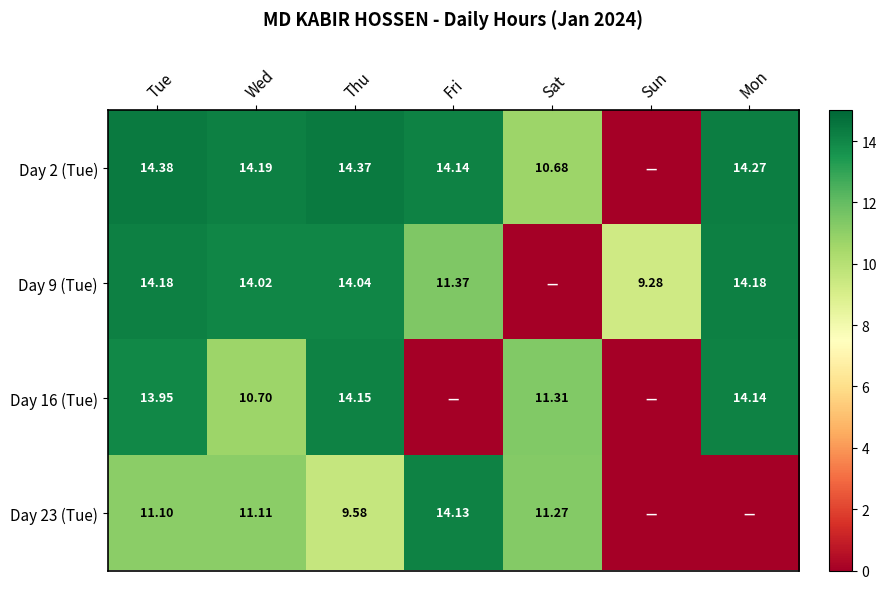

Count the number of data series in this chart.

4